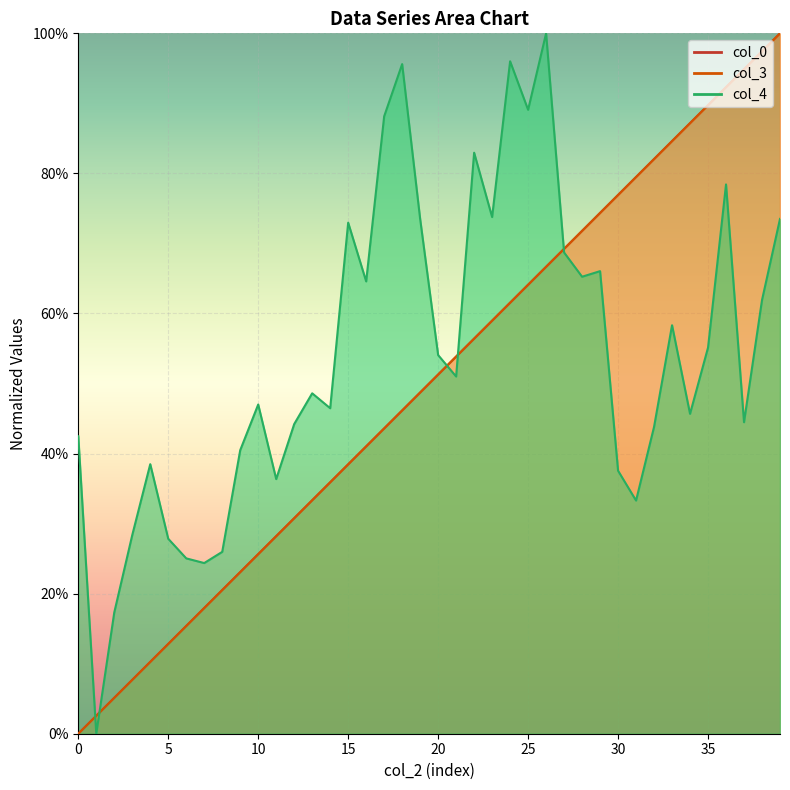

What is the difference between the maximum and minimum values in the col_4 series?

1.0